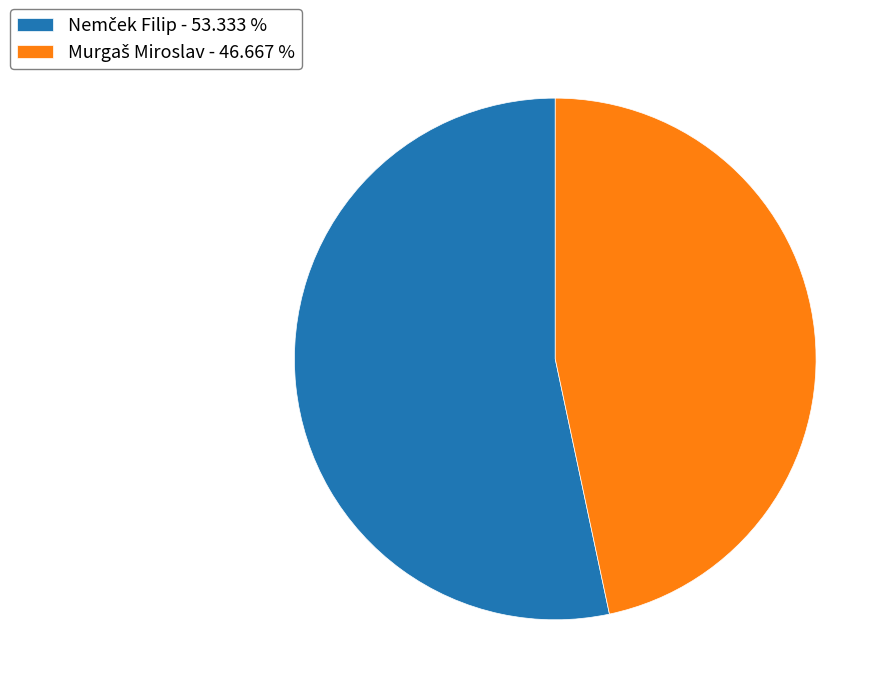

Is there a majority slice in this chart?

Yes